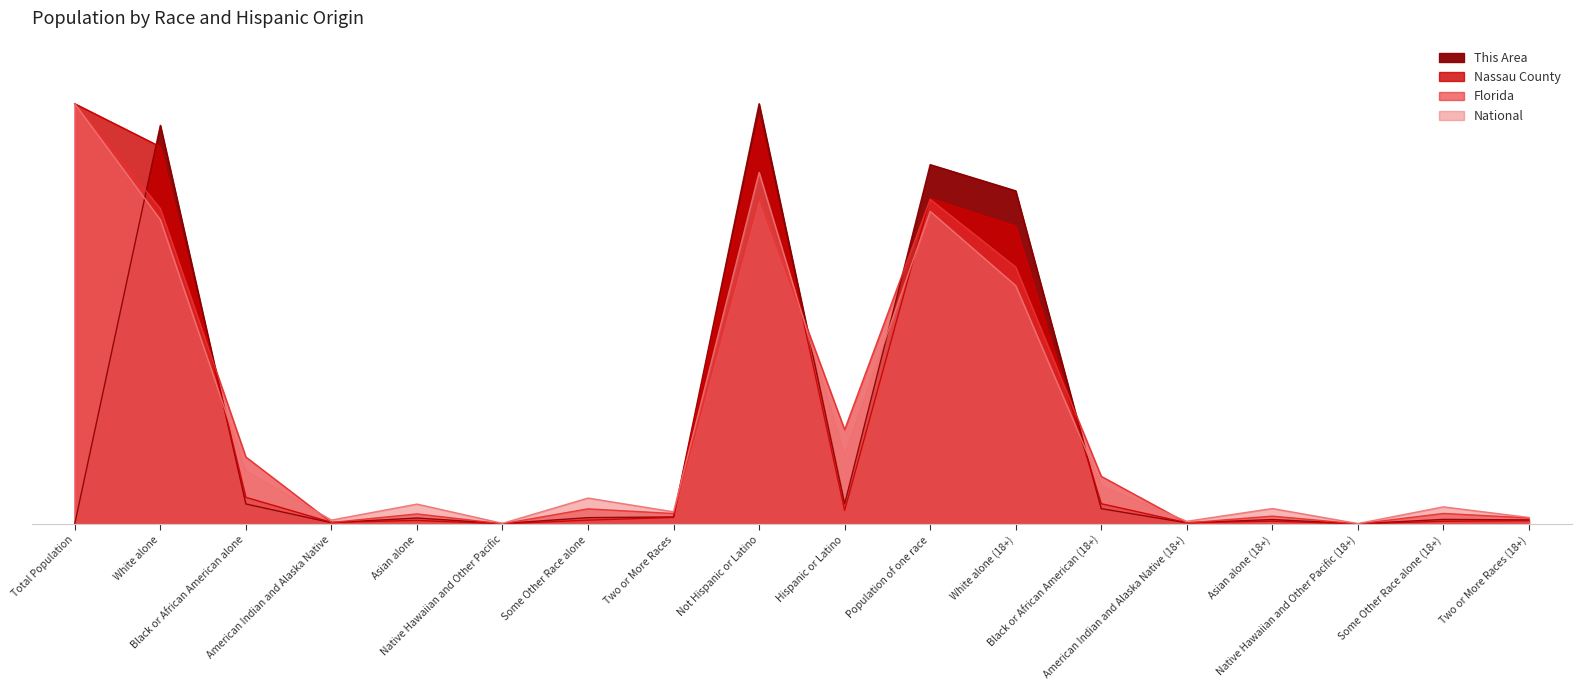

The value of Nassau County at Some Other Race alone is 0.0. True or false?

False